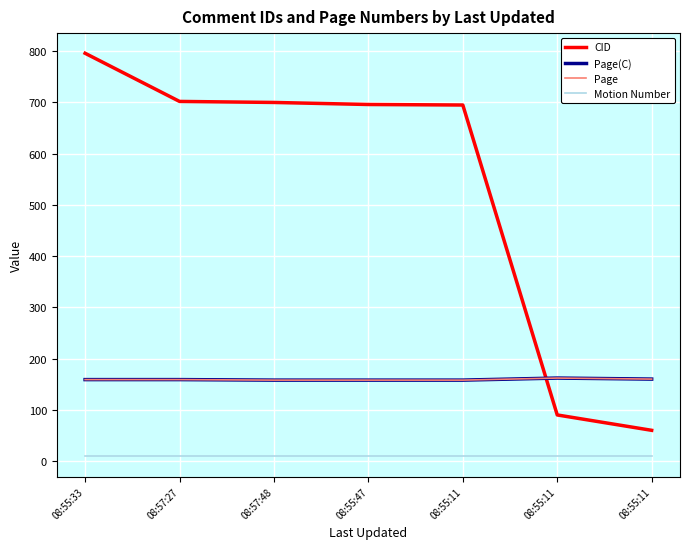

What is the difference between the maximum and minimum values in the CID series?

736